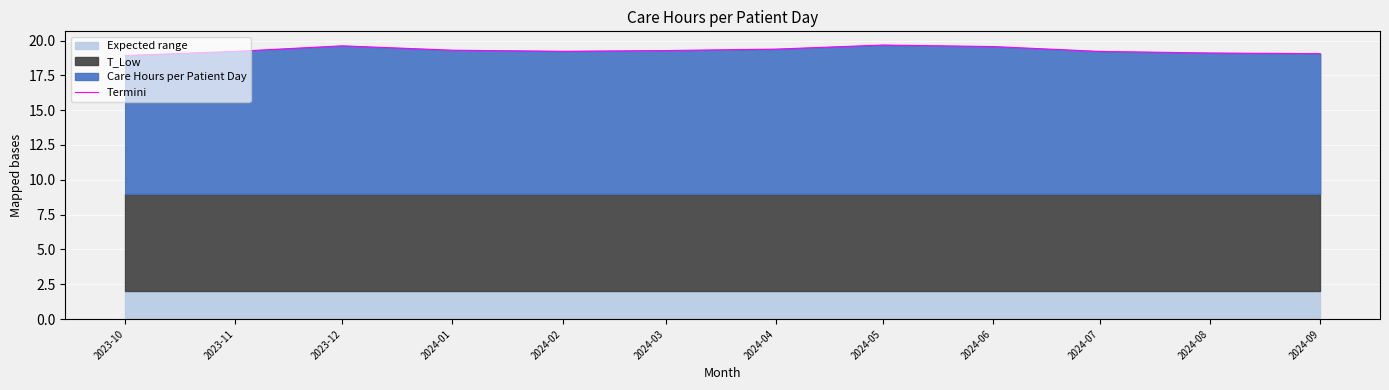

Count the number of values greater than 19.

11